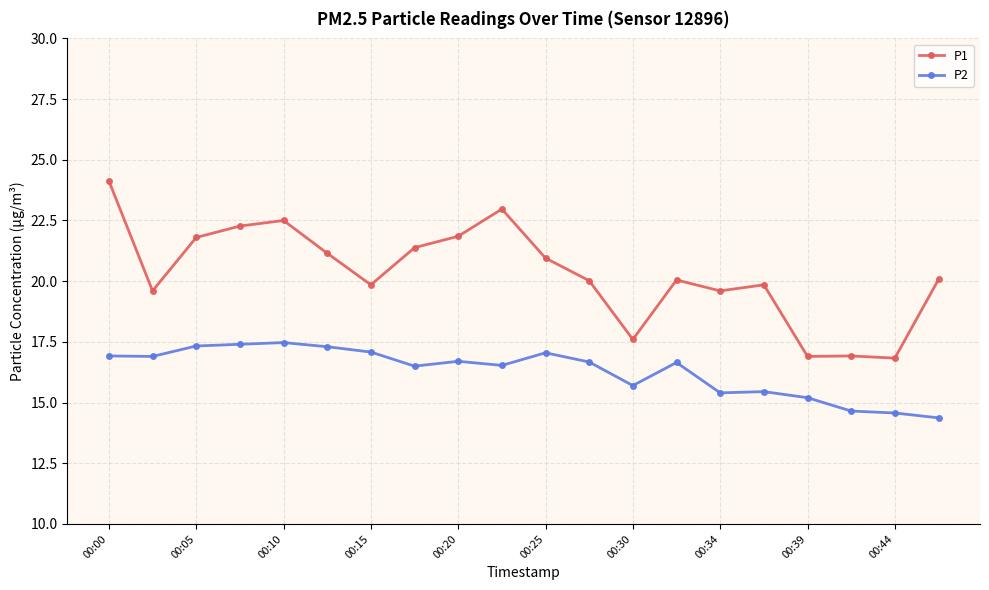

Which series has the largest range (max minus min)?

P1